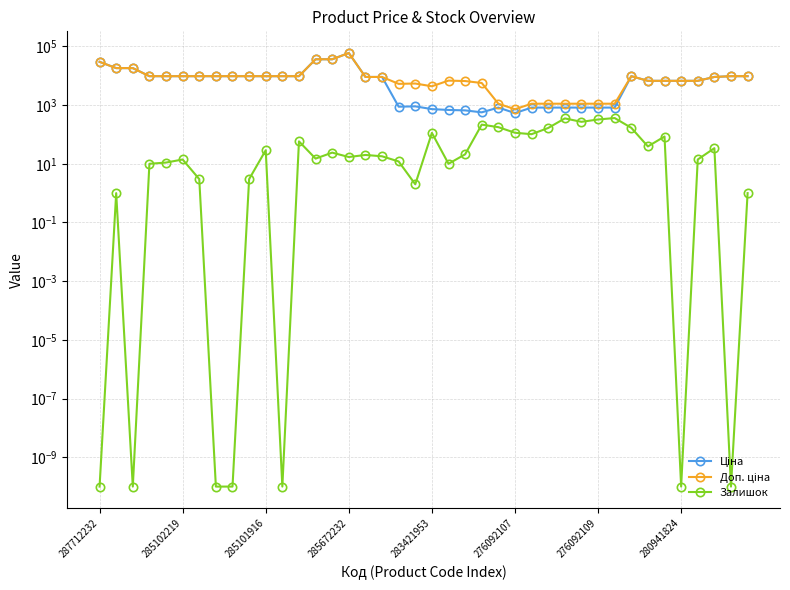

What is the greatest value displayed?

59523.0